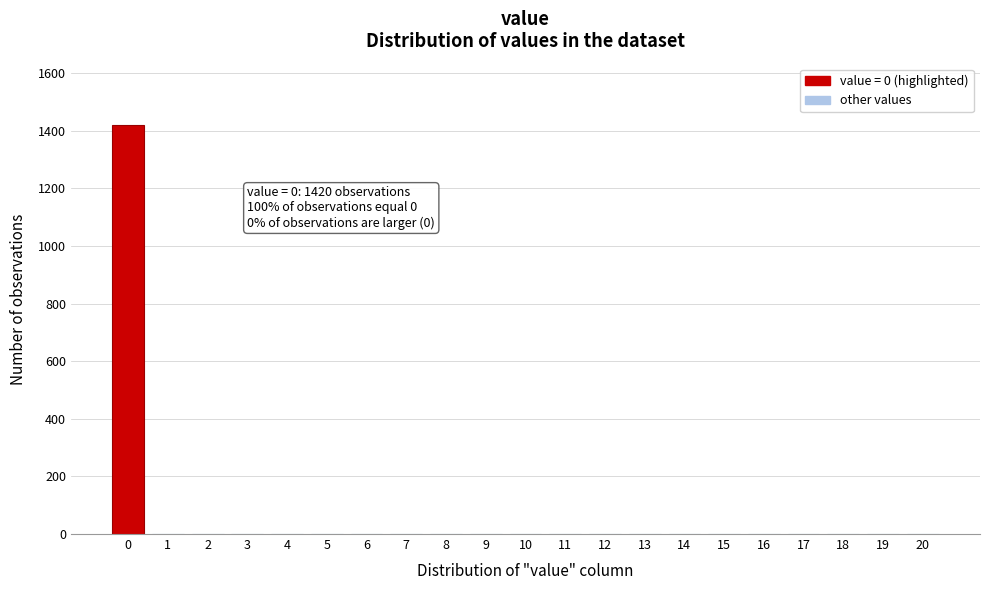

Reading left to right, transcribe all the data shown in this chart.

0=1420	1=0	2=0	3=0	4=0	5=0	6=0	7=0	8=0	9=0	10=0	11=0	12=0	13=0	14=0	15=0	16=0	17=0	18=0	19=0	20=0